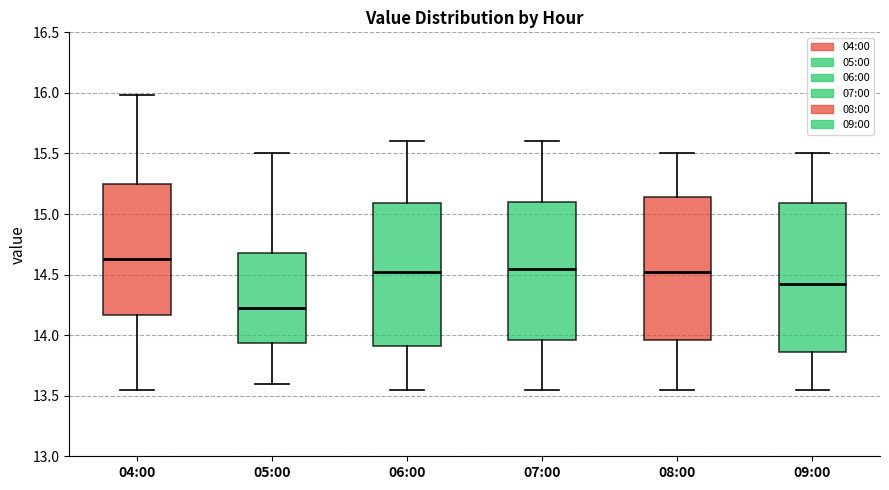

Which box has the lowest median line?

05:00